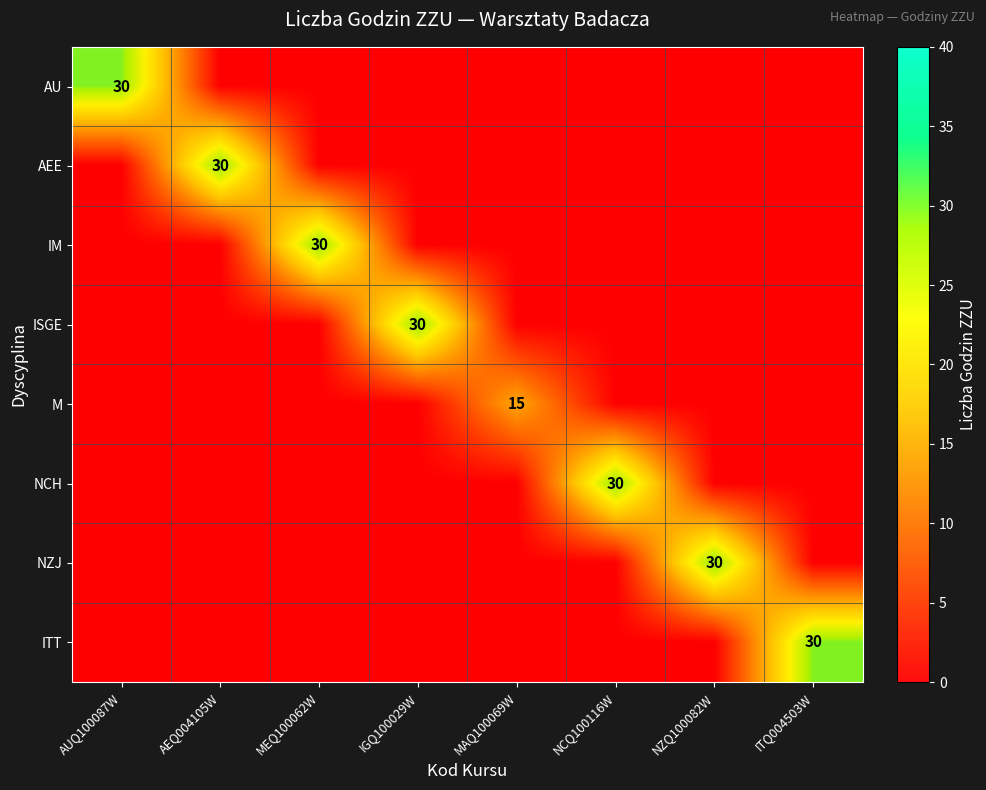

The value of NZJ at AEQ004105W is 0. True or false?

True